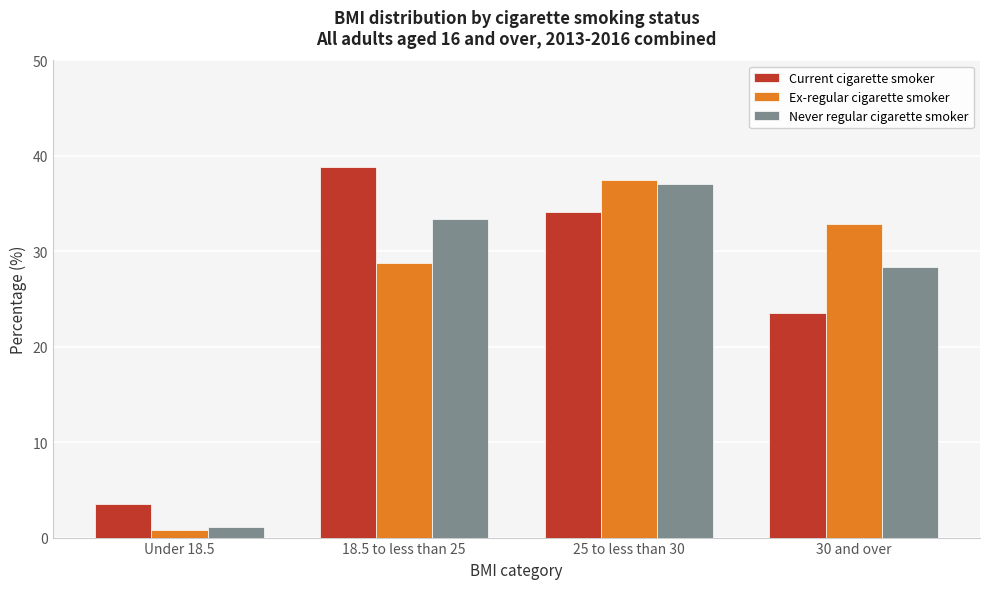

Reading left to right, what are all the values shown in this chart?

Current cigarette smoker: Under 18.5=3.6	18.5 to less than 25=38.8	25 to less than 30=34.1	30 and over=23.5
Ex-regular cigarette smoker: Under 18.5=0.8	18.5 to less than 25=28.8	25 to less than 30=37.5	30 and over=32.9
Never regular cigarette smoker: Under 18.5=1.2	18.5 to less than 25=33.4	25 to less than 30=37.1	30 and over=28.4